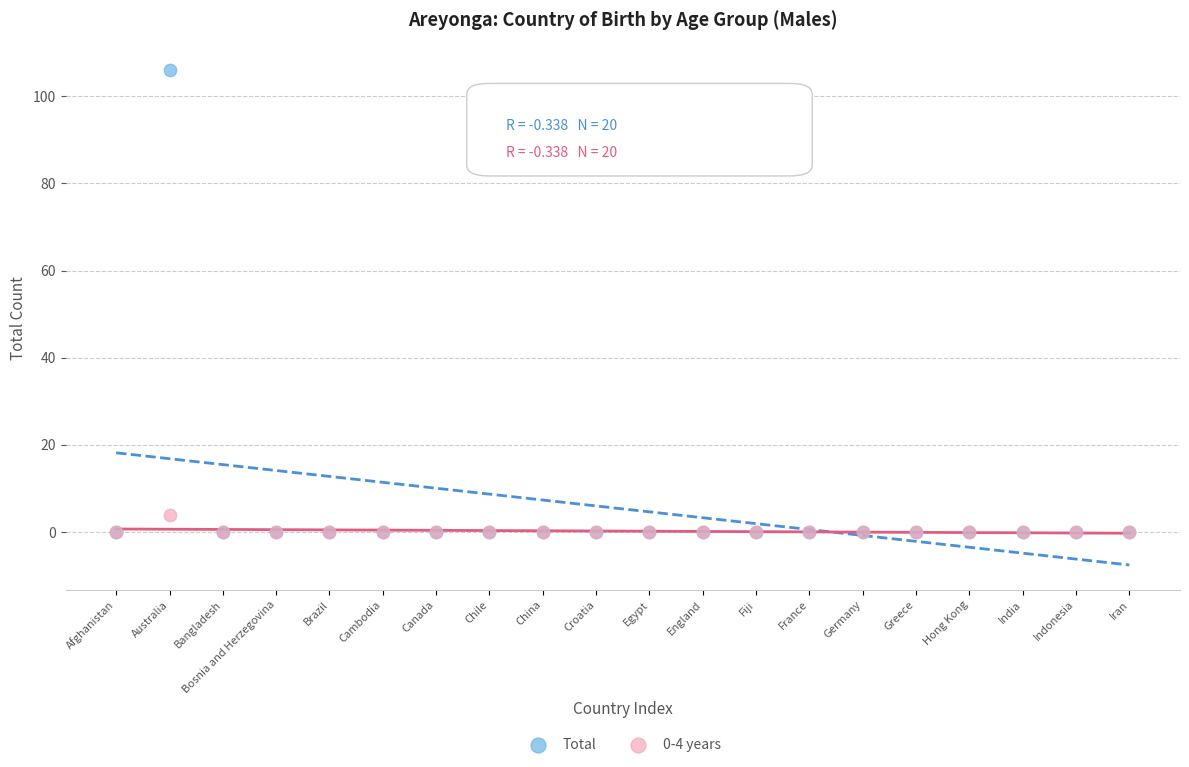

Across all series, what Y value is closest to 53?

4